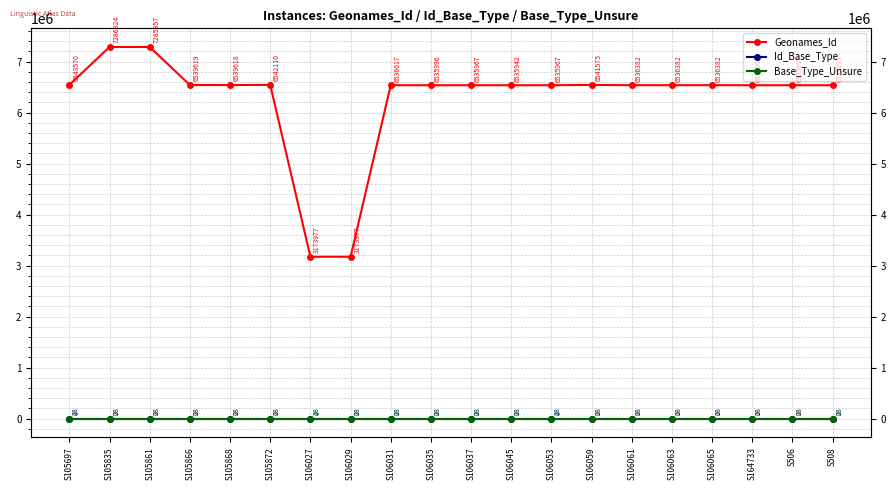

Which has a higher value, S106061 or S106035?

S106061